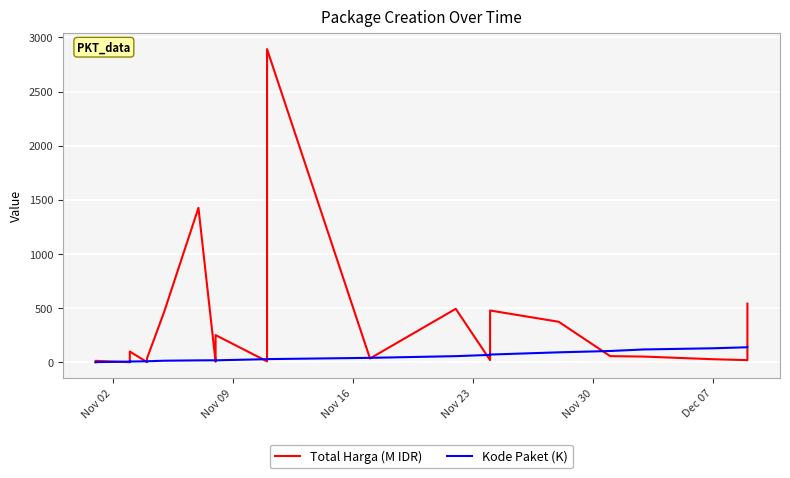

How many lines are shown in the chart?

2